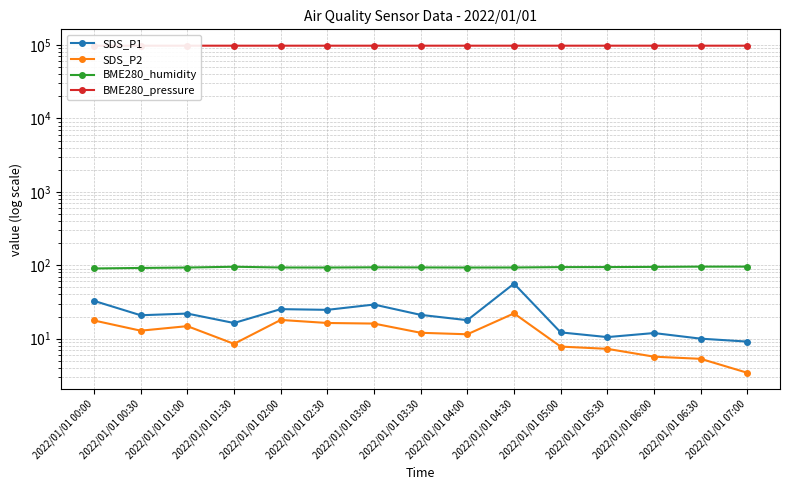

How many categories are shown in the chart?

15